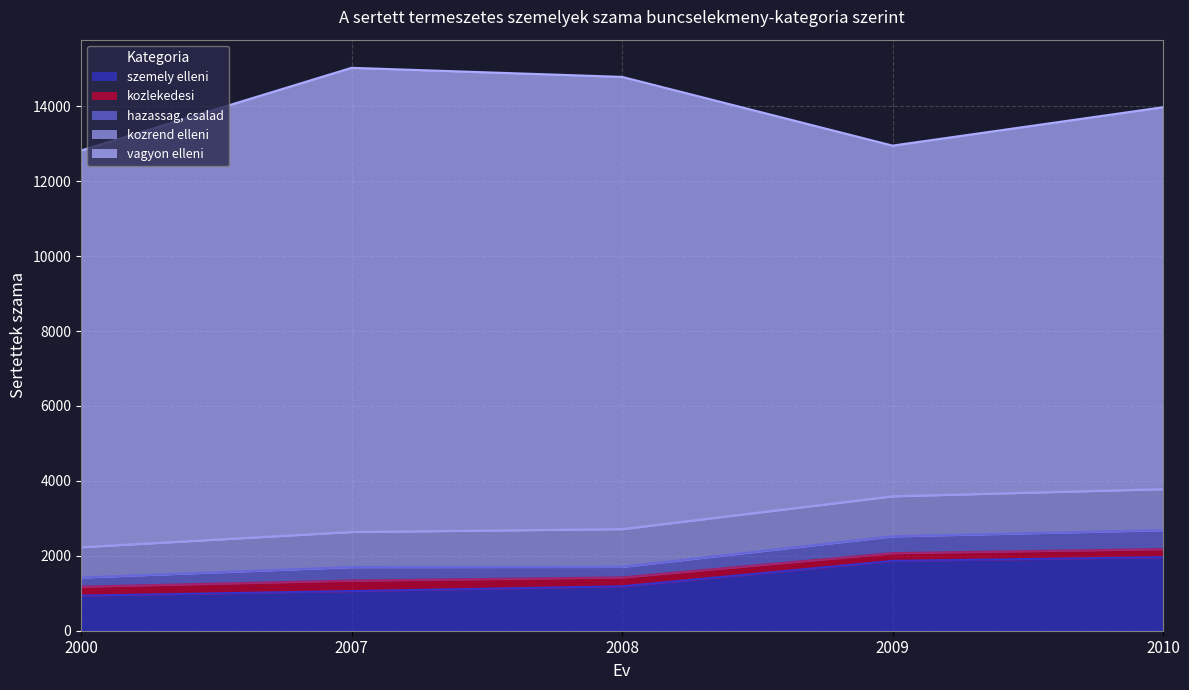

Which series changed the most between 2000 and 2007?

vagyon_elleni